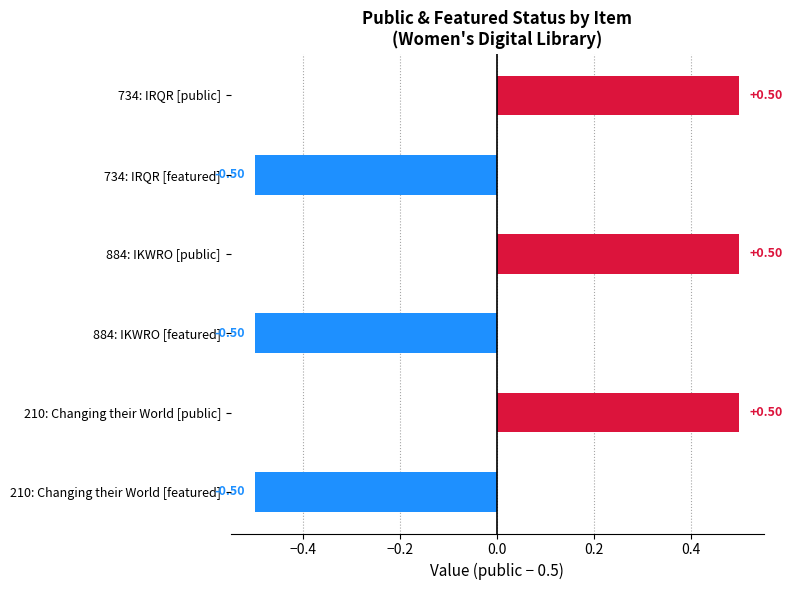

Does the chart contain stacked bars?

No